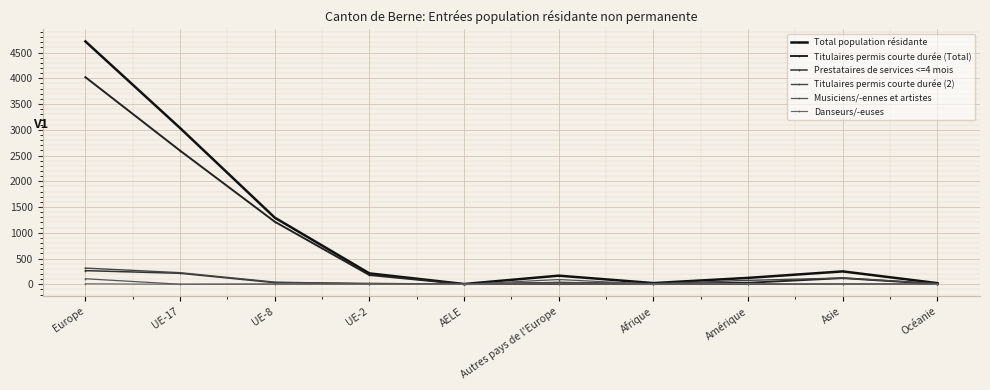

The Prestataires de services <=4 mois series shows 2 at Amérique. True or false?

True